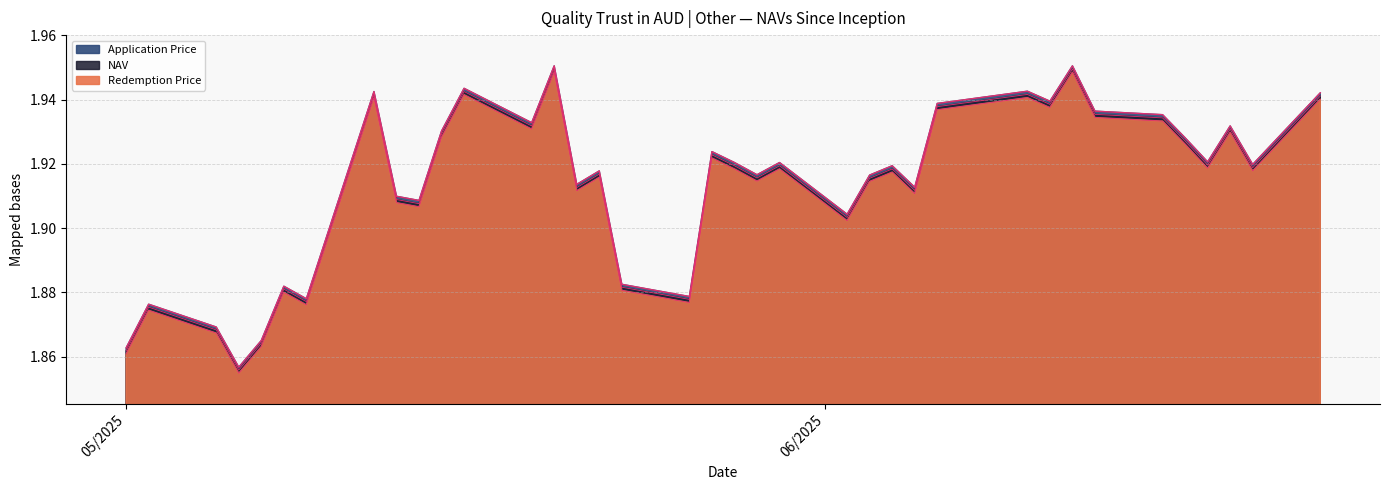

Reading right to left, extract all data points from this chart.

NAV: 1.9	1.9	1.9	1.9	1.9	1.9	1.9	1.9	1.9	1.9	1.9	1.9	1.9	1.9	1.9	1.9	1.9	1.9	1.9	1.9	1.9	1.9	1.9	1.9	1.9	1.9	1.9	1.9	1.9	1.9	1.9	1.9	1.9	1.9	1.9	1.9	1.9
Redemption Price: 1.9	1.9	1.9	1.9	1.9	1.9	1.9	1.9	1.9	1.9	1.9	1.9	1.9	1.9	1.9	1.9	1.9	1.9	1.9	1.9	1.9	1.9	1.9	1.9	1.9	1.9	1.9	1.9	1.9	1.9	1.9	1.9	1.9	1.9	1.9	1.9	1.9
Application Price: 1.9	1.9	1.9	1.9	1.9	1.9	1.9	1.9	1.9	1.9	1.9	1.9	1.9	2.0	1.9	1.9	1.9	1.9	1.9	1.9	1.9	1.9	1.9	1.9	1.9	1.9	1.9	1.9	1.9	2.0	1.9	1.9	1.9	1.9	1.9	1.9	1.9